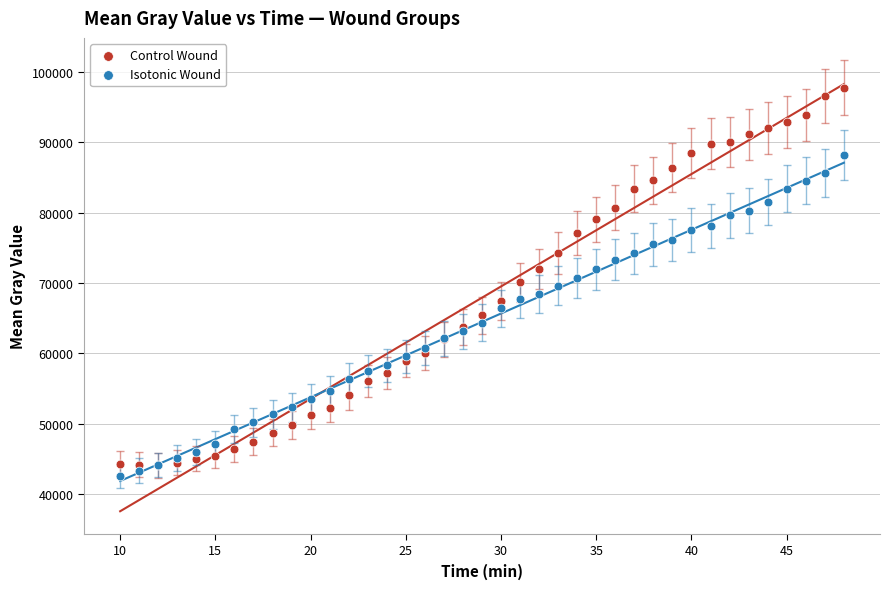

What are all the series names shown in the legend?

Control Wound, Isotonic Wound